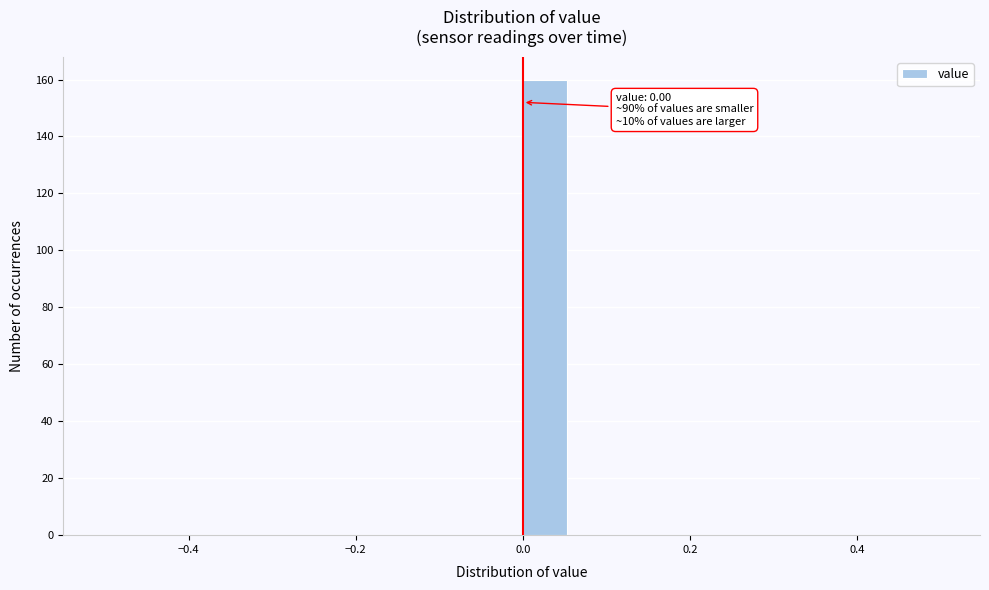

Read against the x-axis, roughly where is the centre of the tallest bar?

0.02